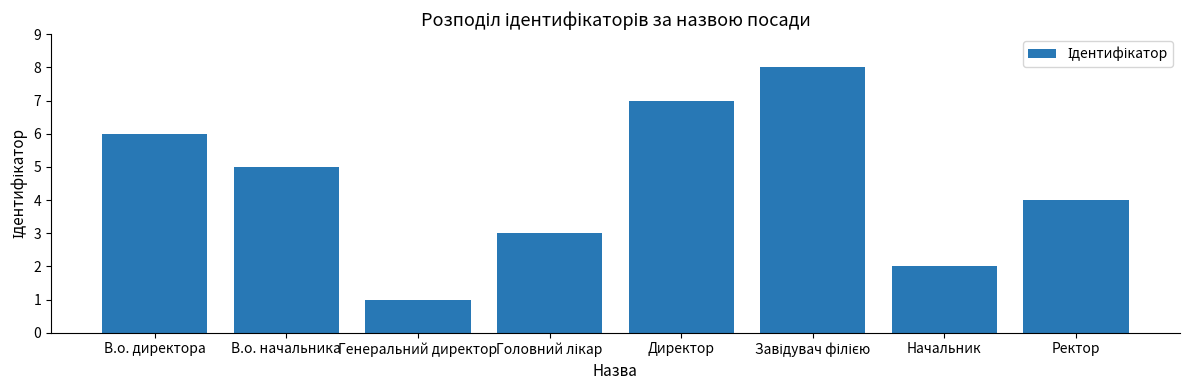

What is the difference between the values at В.о. директора and Директор?

1